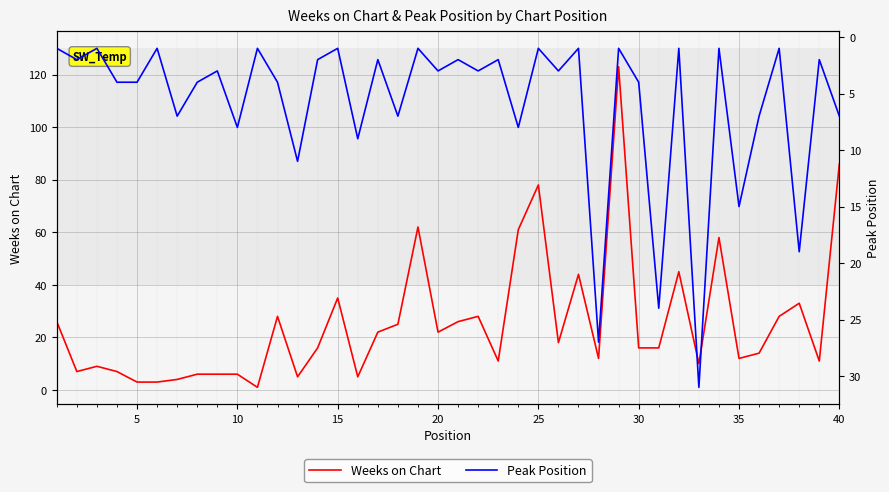

Is it true that Weeks on Chart equals 22 at 20?

True